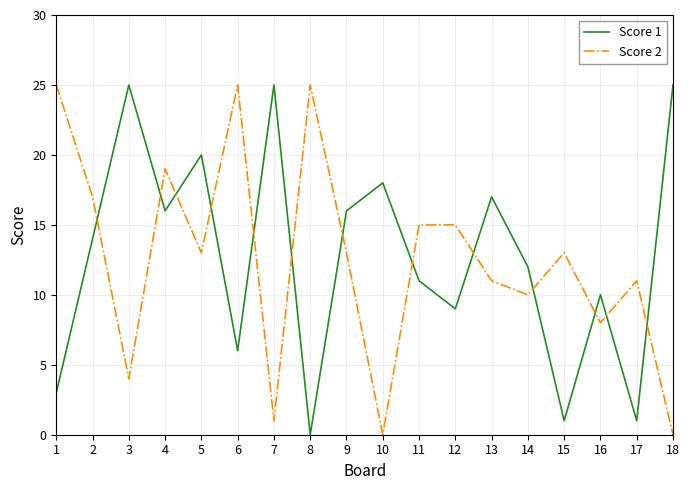

What is the difference between the maximum and minimum values in the Score 2 series?

25